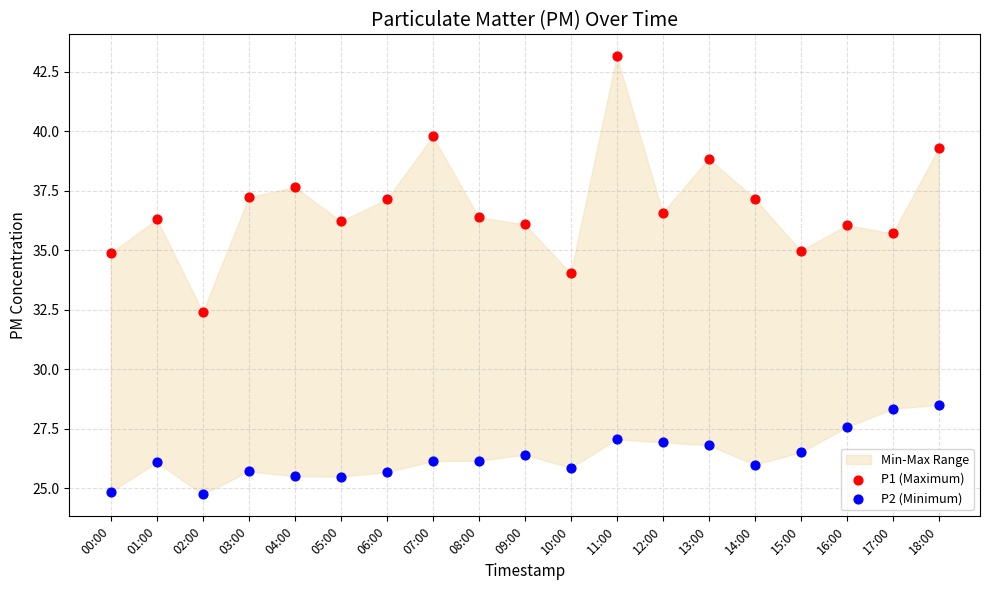

Across all series, what Y value is closest to 33?

32.4